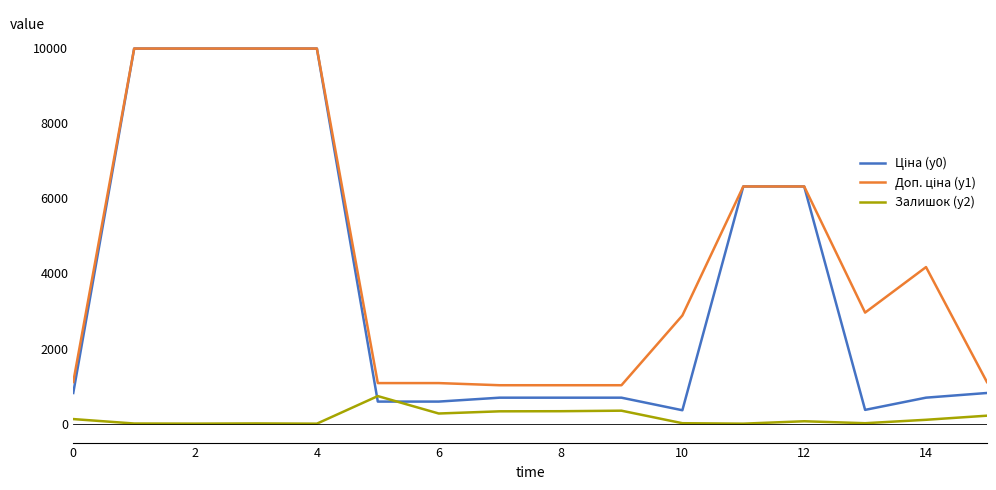

What is the maximum value for Залишок (y2)?

736.0